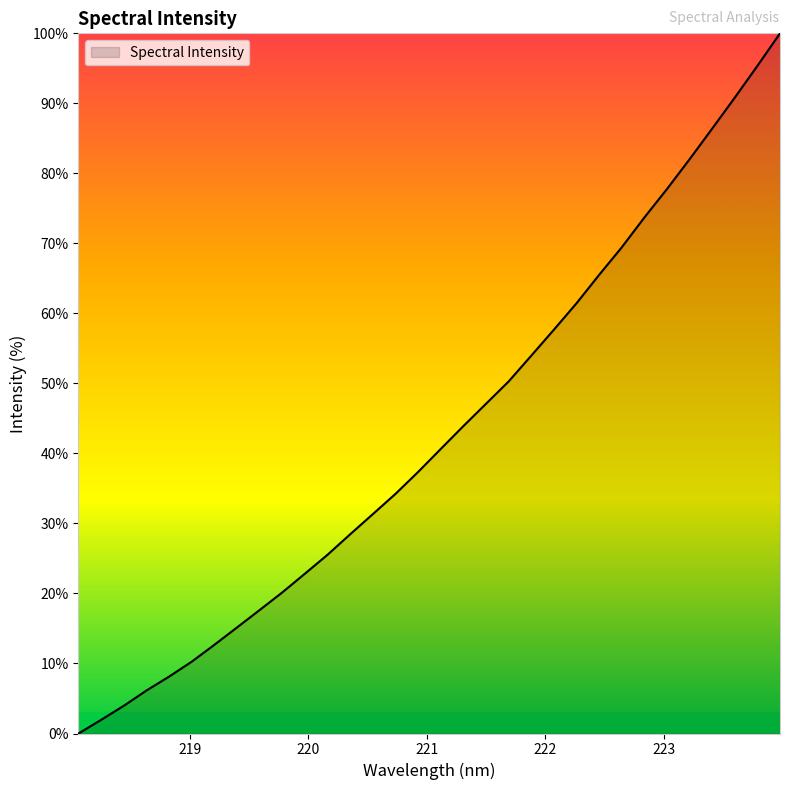

What is the difference between the maximum and second lowest values?

98.0